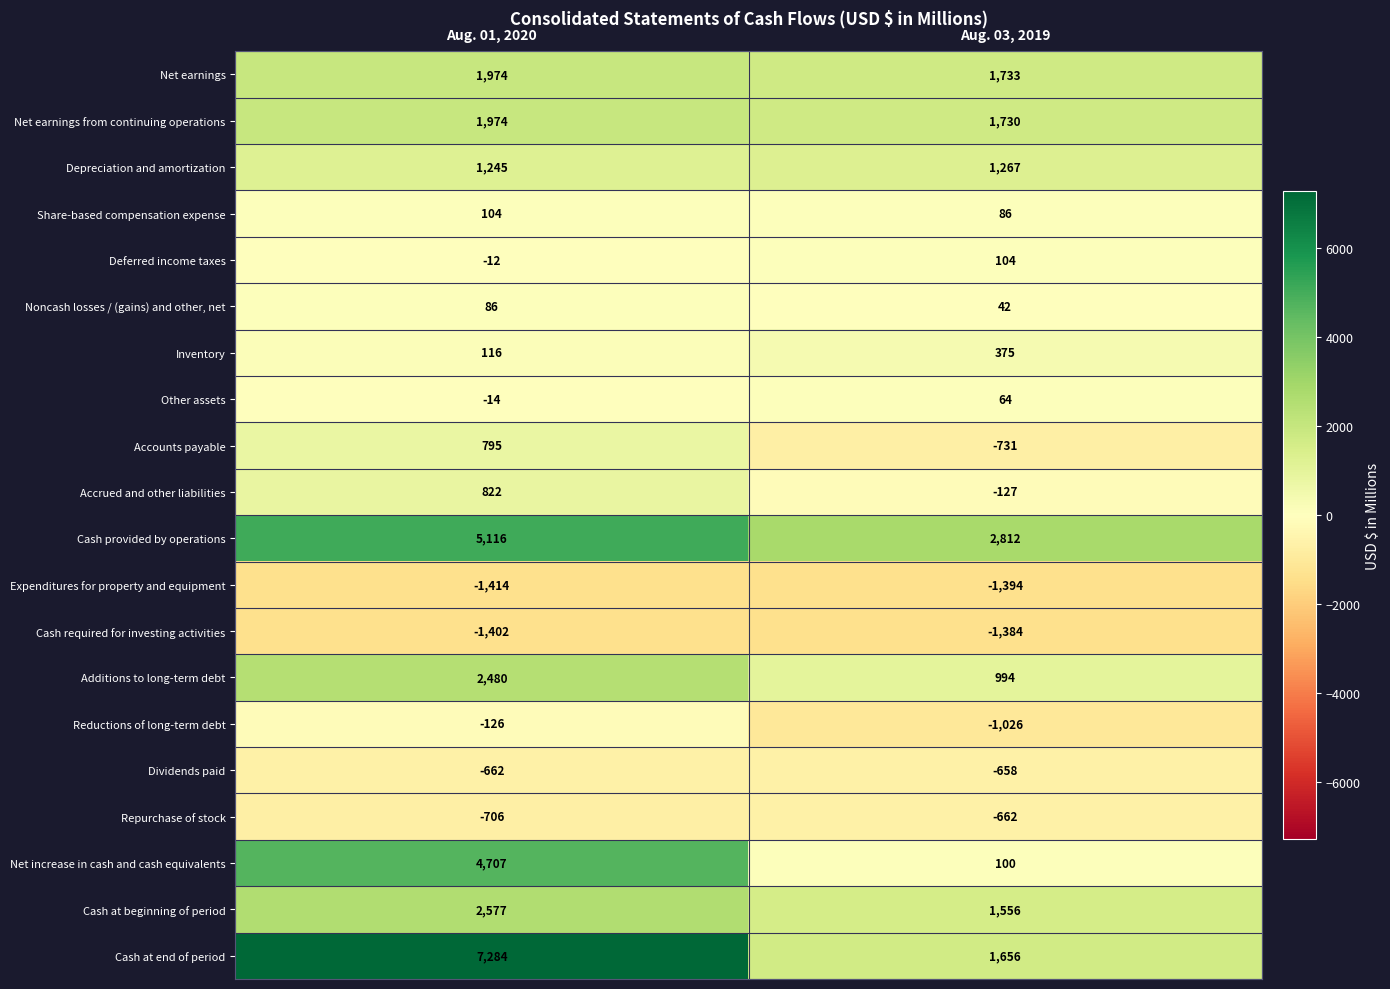

What is the average value of the Inventory series?

246